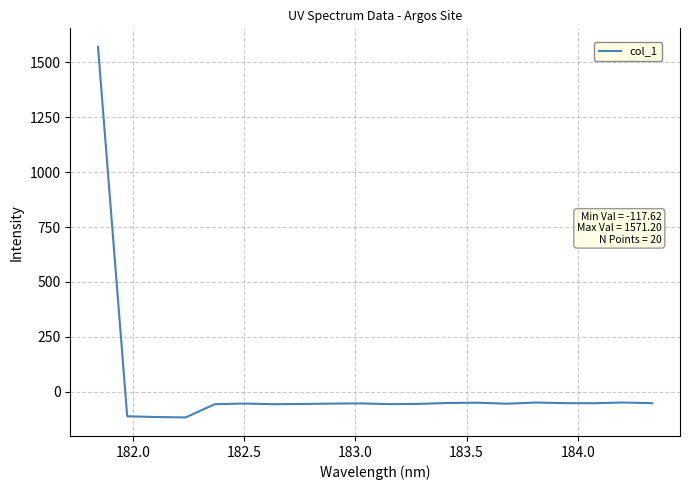

What is the greatest value displayed?

1571.2